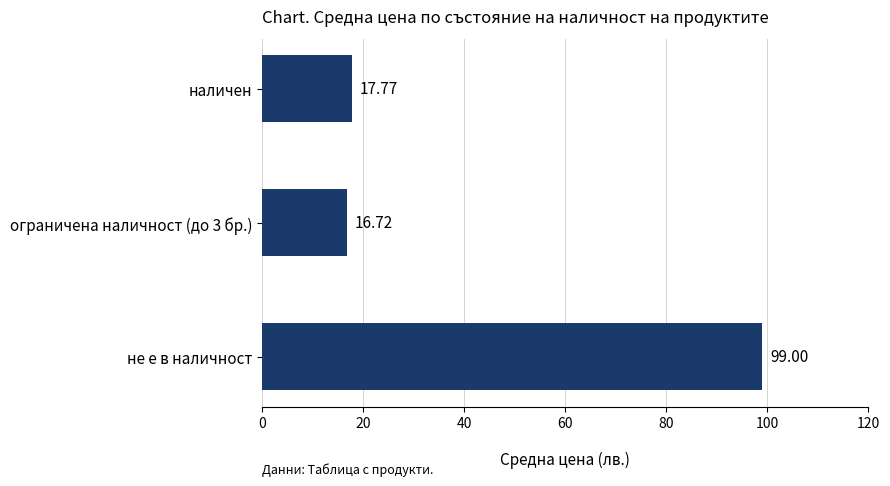

Which category has the highest value across all series?

не е в наличност